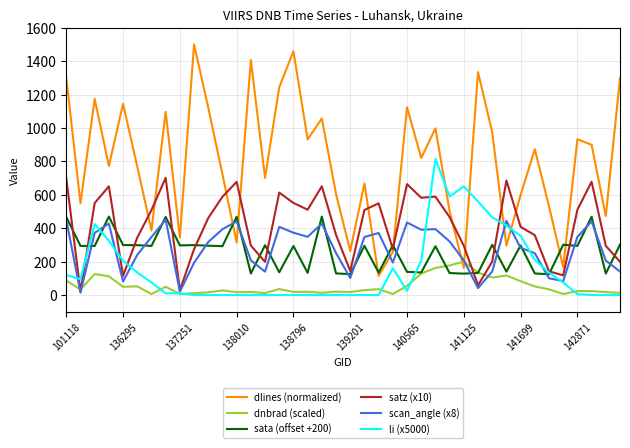

Which series has the largest range (max minus min)?

dlines (normalized)